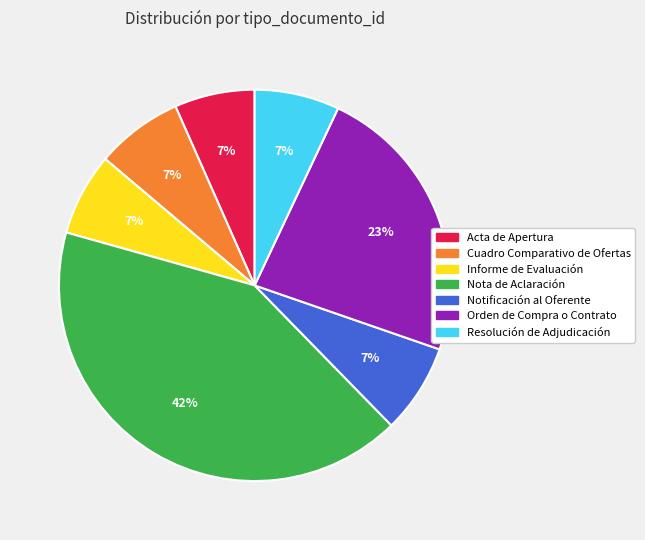

Which category has the biggest portion of the pie?

Nota de Aclaración